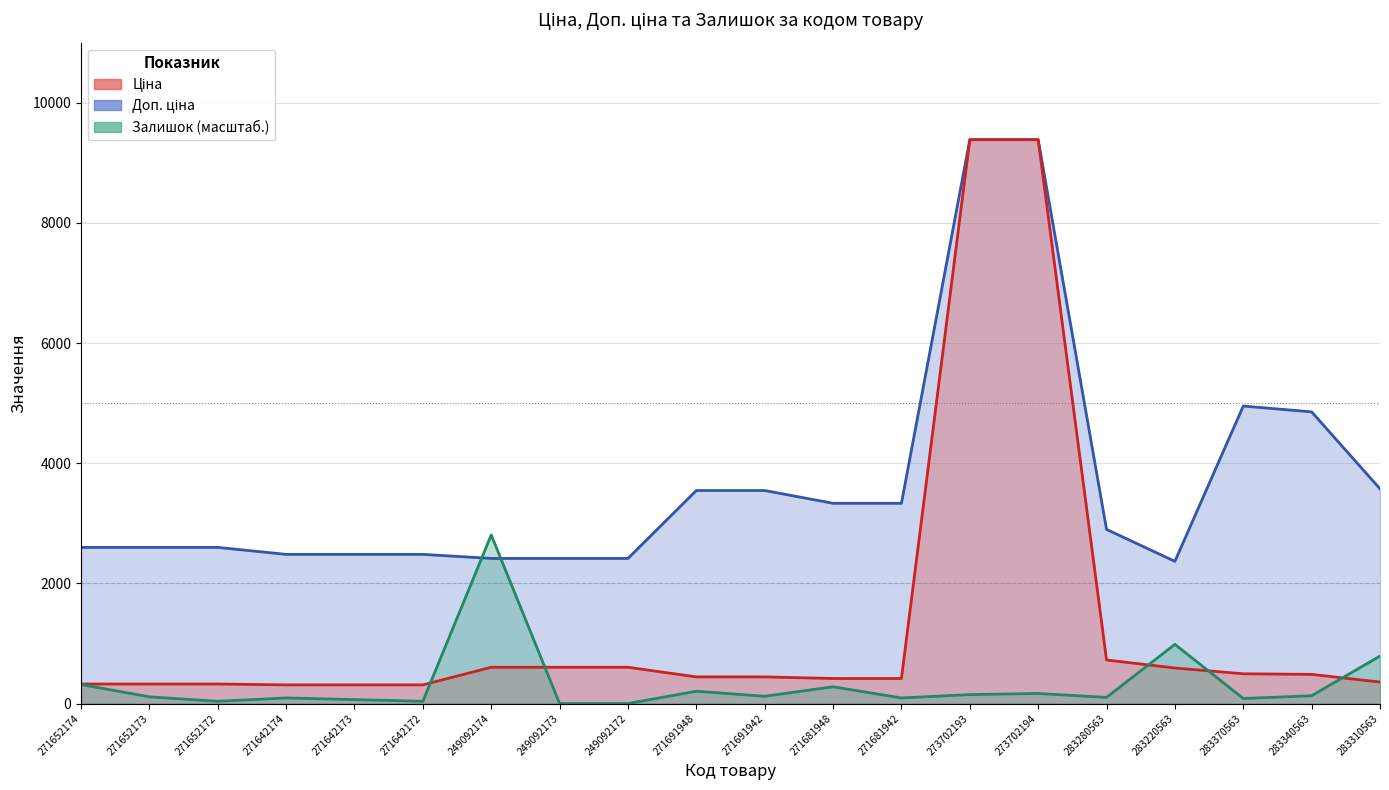

How many values in Залишок are above zero?

18